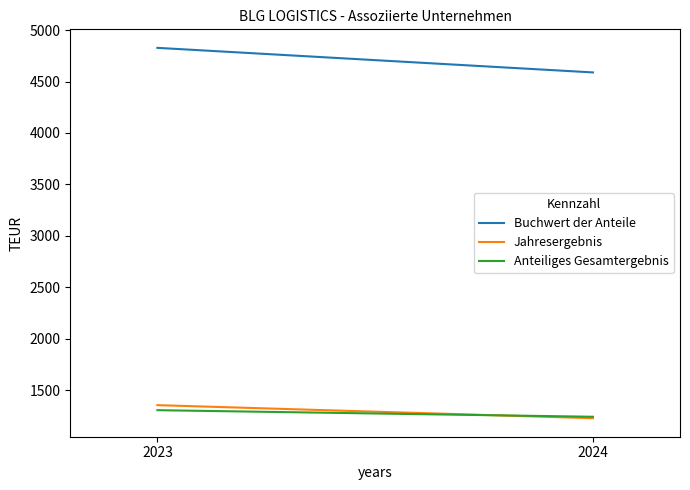

Reading left to right, what are all the values shown in this chart?

Buchwert der Anteile: 2023=4828	2024=4589
Jahresergebnis: 2023=1353	2024=1226
Anteiliges Gesamtergebnis: 2023=1304	2024=1240